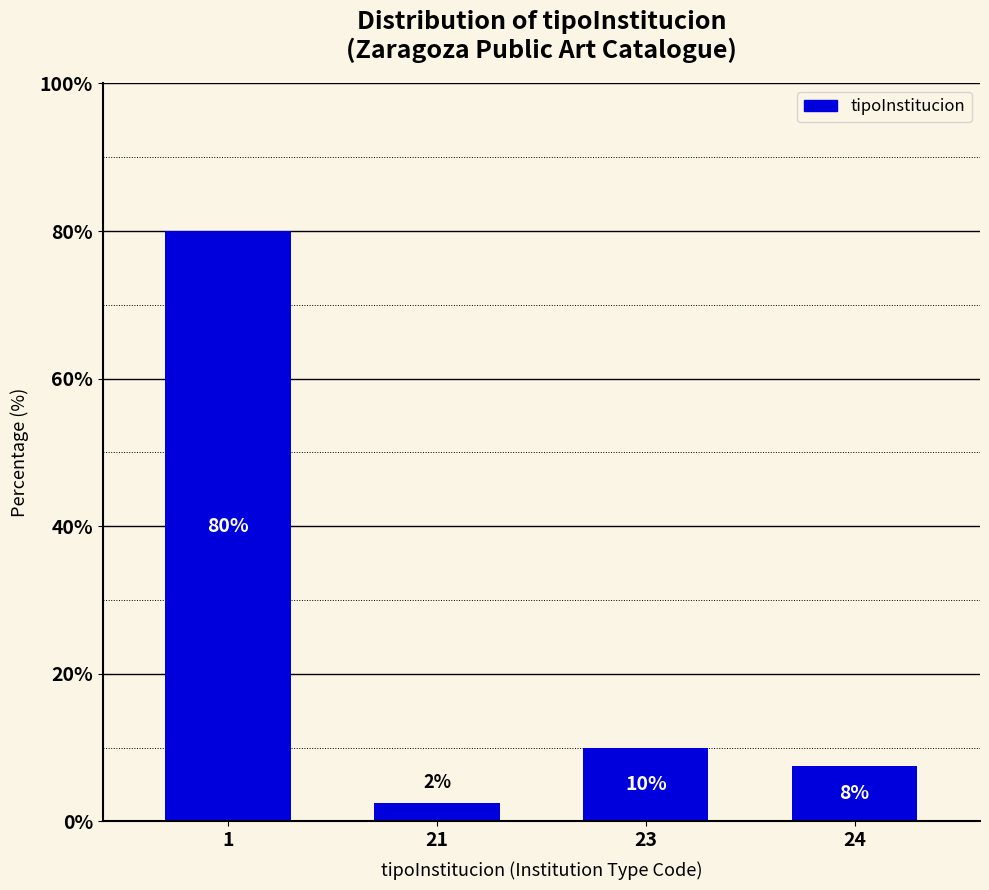

What is the greatest value displayed?

80.0